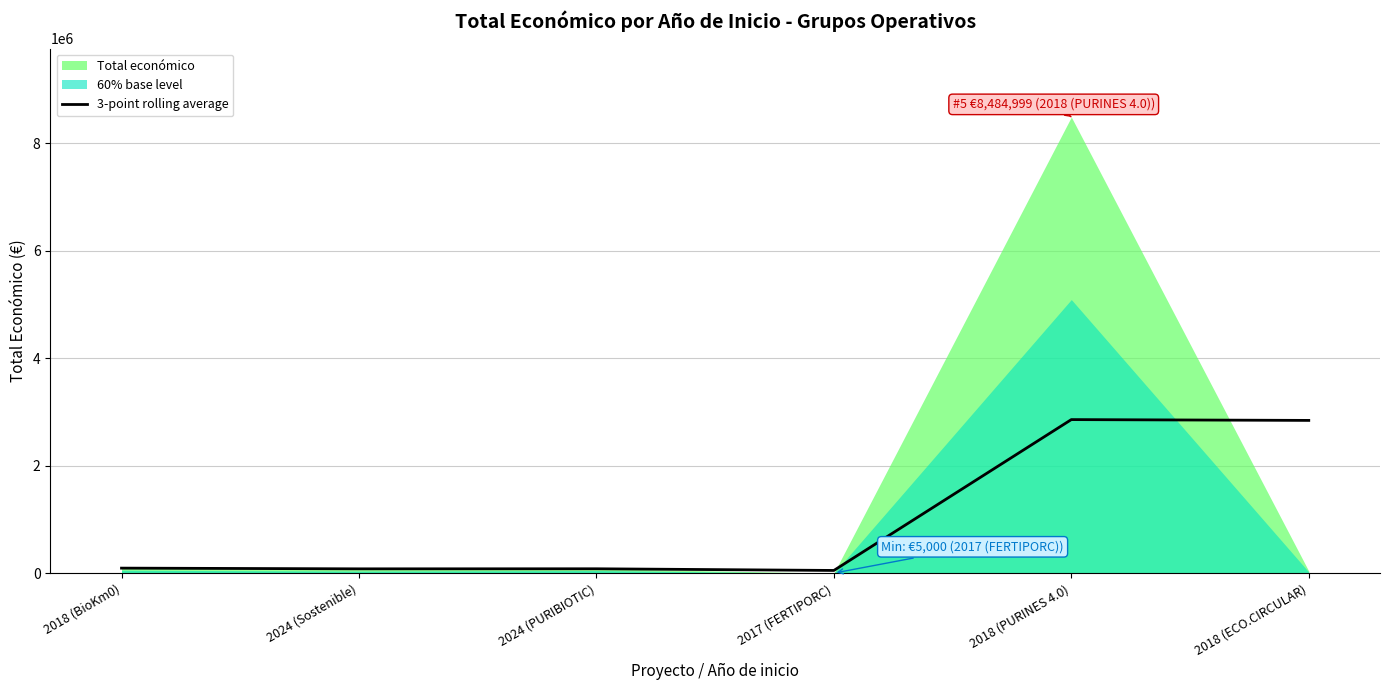

Reading right to left, transcribe all the data shown in this chart.

2844281.3	2859386.3	54890.7	85913.3	84790.0	98068.0